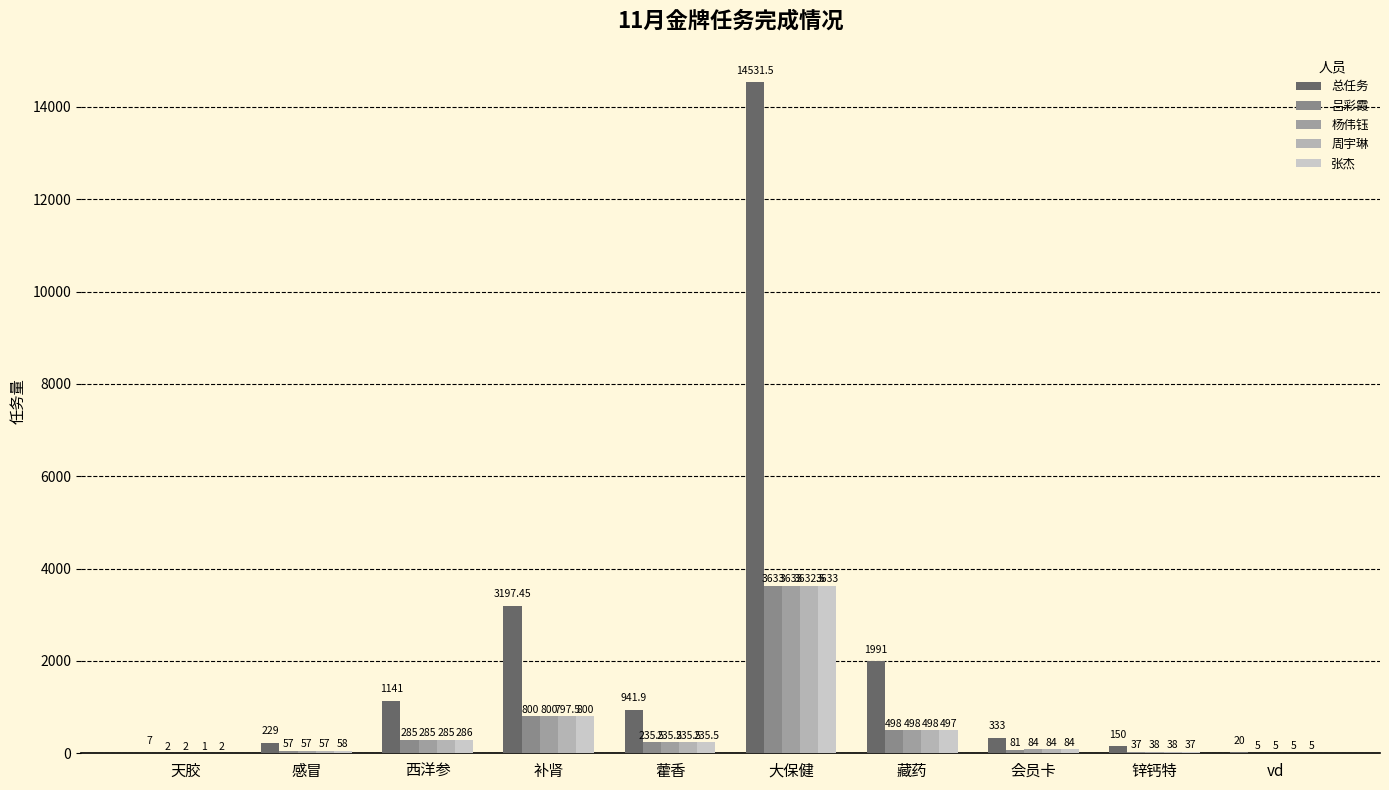

Which series has the largest total across all categories?

总任务